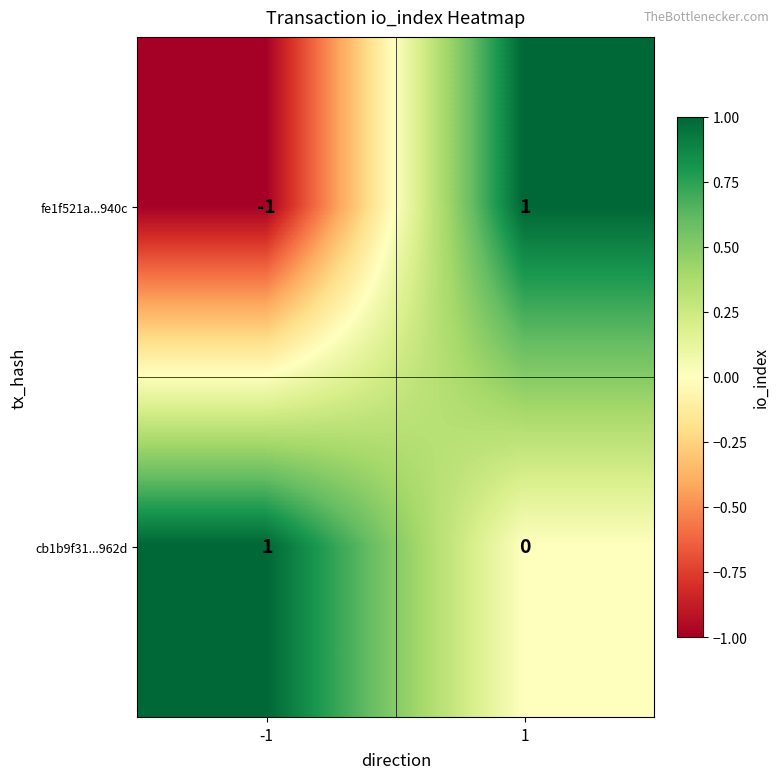

Which series has the widest spread of values?

fe1f521a...940c